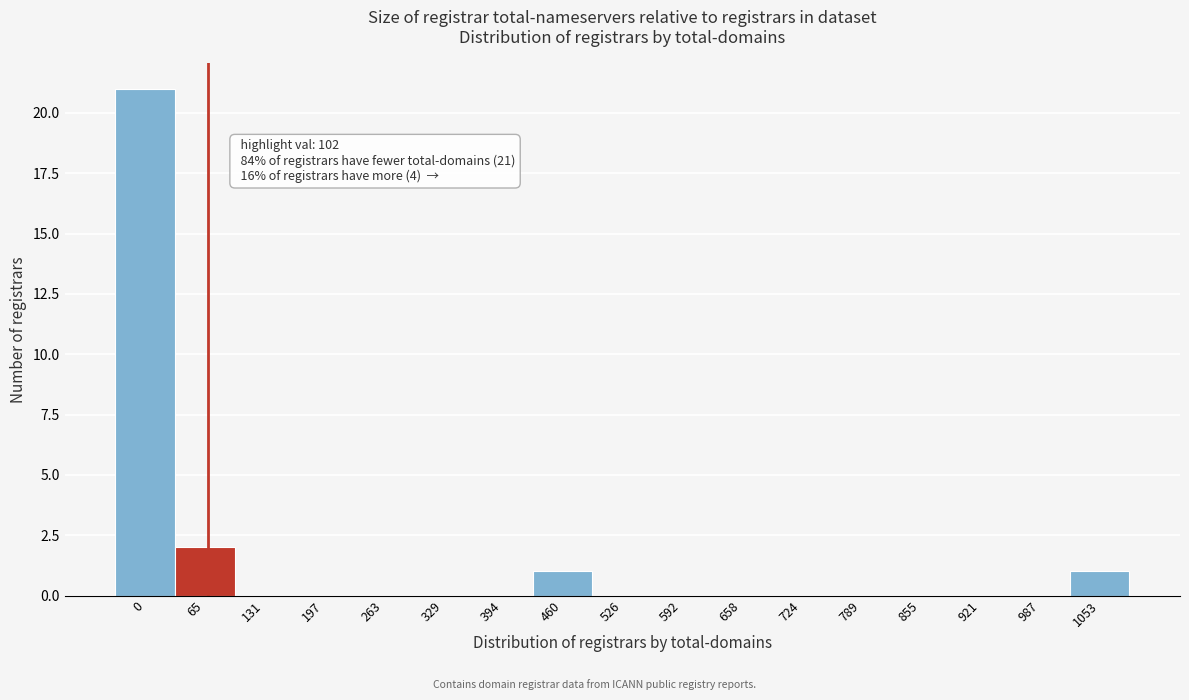

Reading left to right, transcribe all the data shown in this chart.

0=21	65=2	131=0	197=0	263=0	329=0	394=0	460=1	526=0	592=0	658=0	724=0	789=0	855=0	921=0	987=0	1053=1